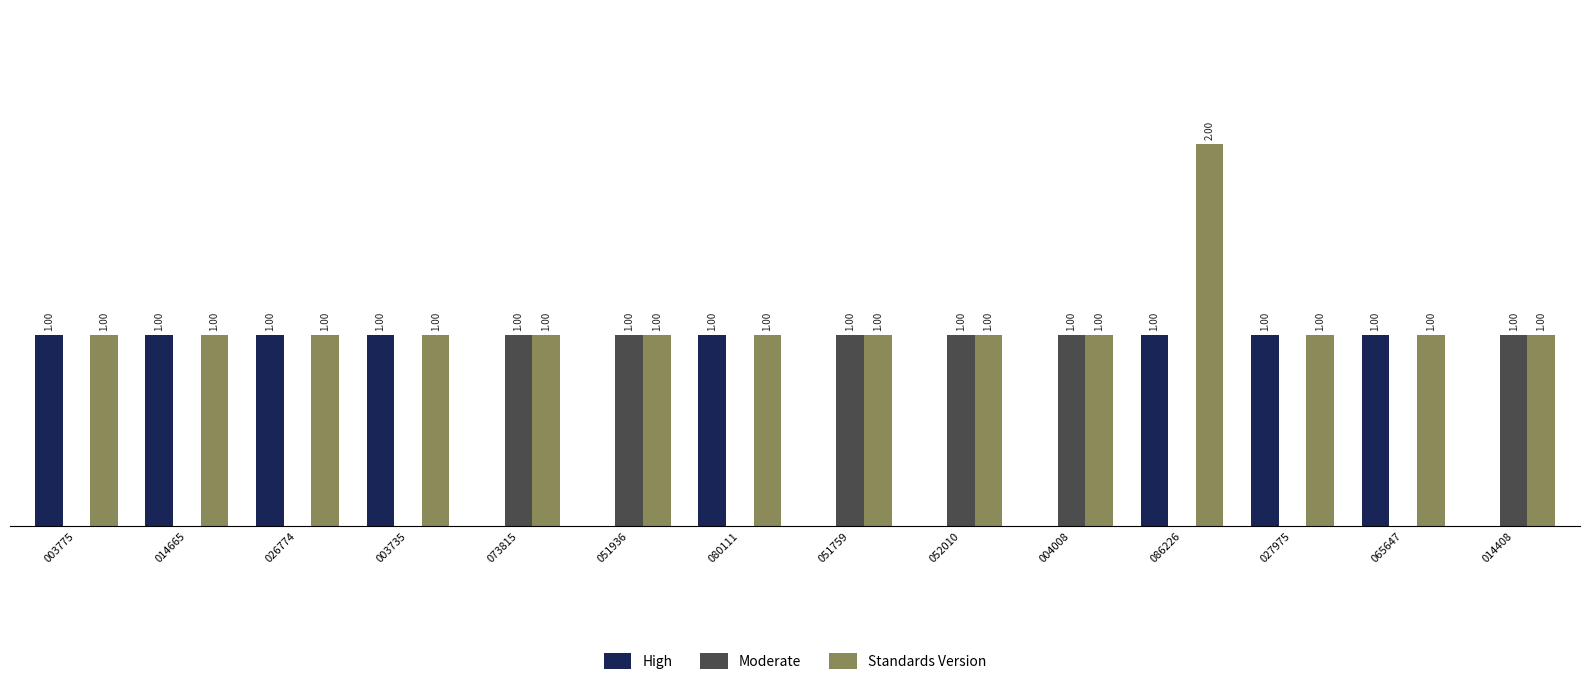

Is the value of Standards Version at 003775 greater than the value of High at 004008?

Yes